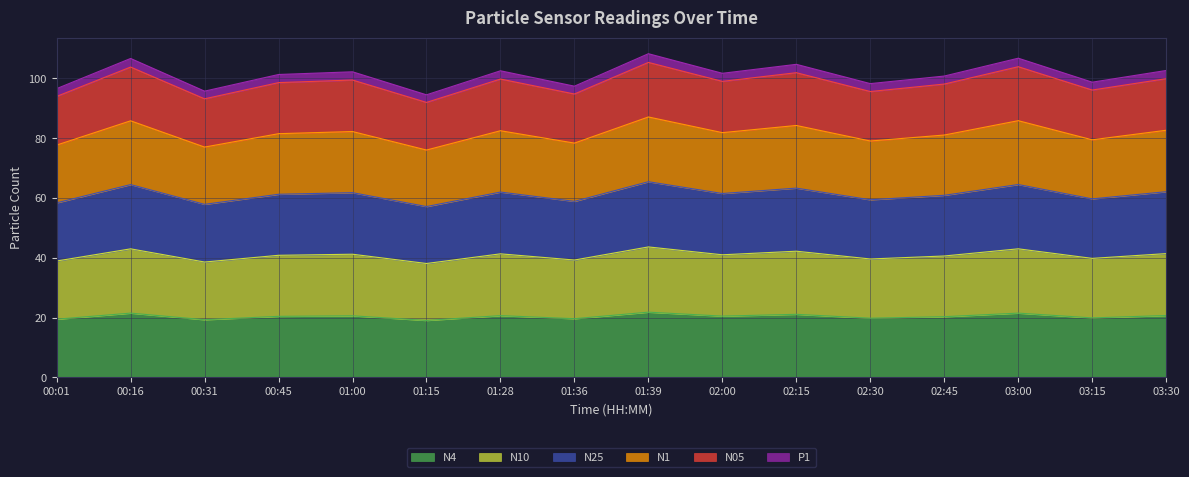

True or false: N25 and N10 cross at least once.

False